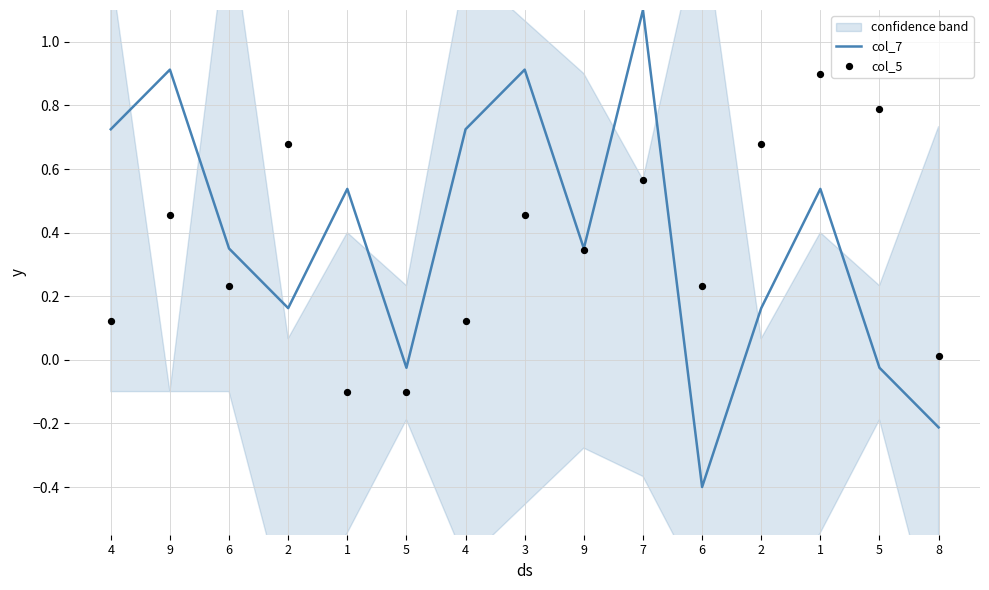

At how many categories does at least one series exceed 0?

14